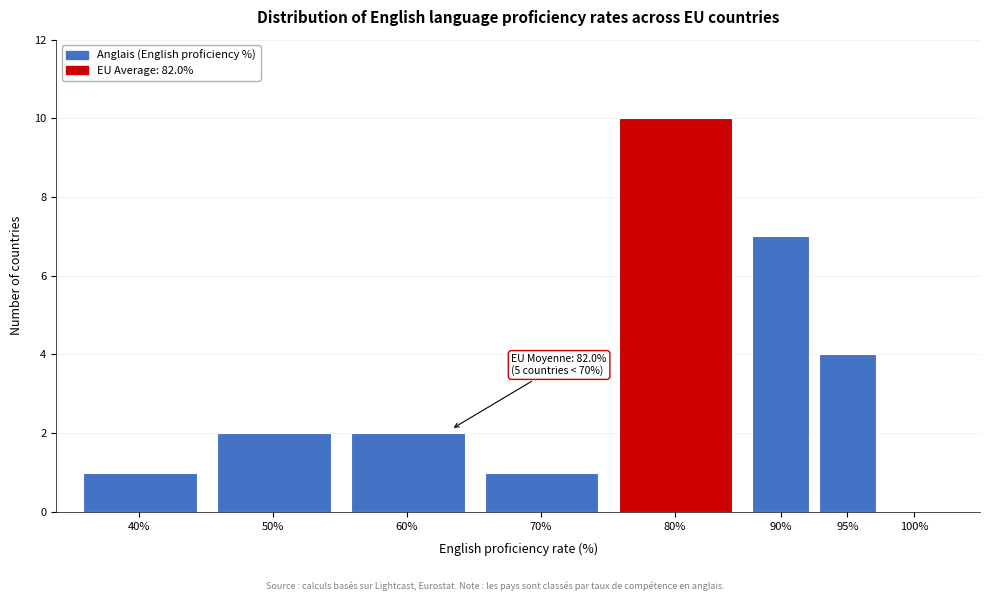

Reading left to right, extract all data points from this chart.

40%=1	50%=2	60%=2	70%=1	80%=10	90%=7	95%=4	100%=0